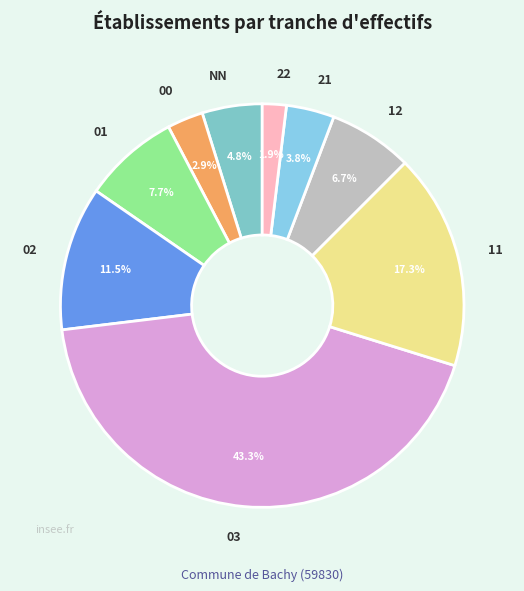

What percentage is NOT represented by 21?

96.2%